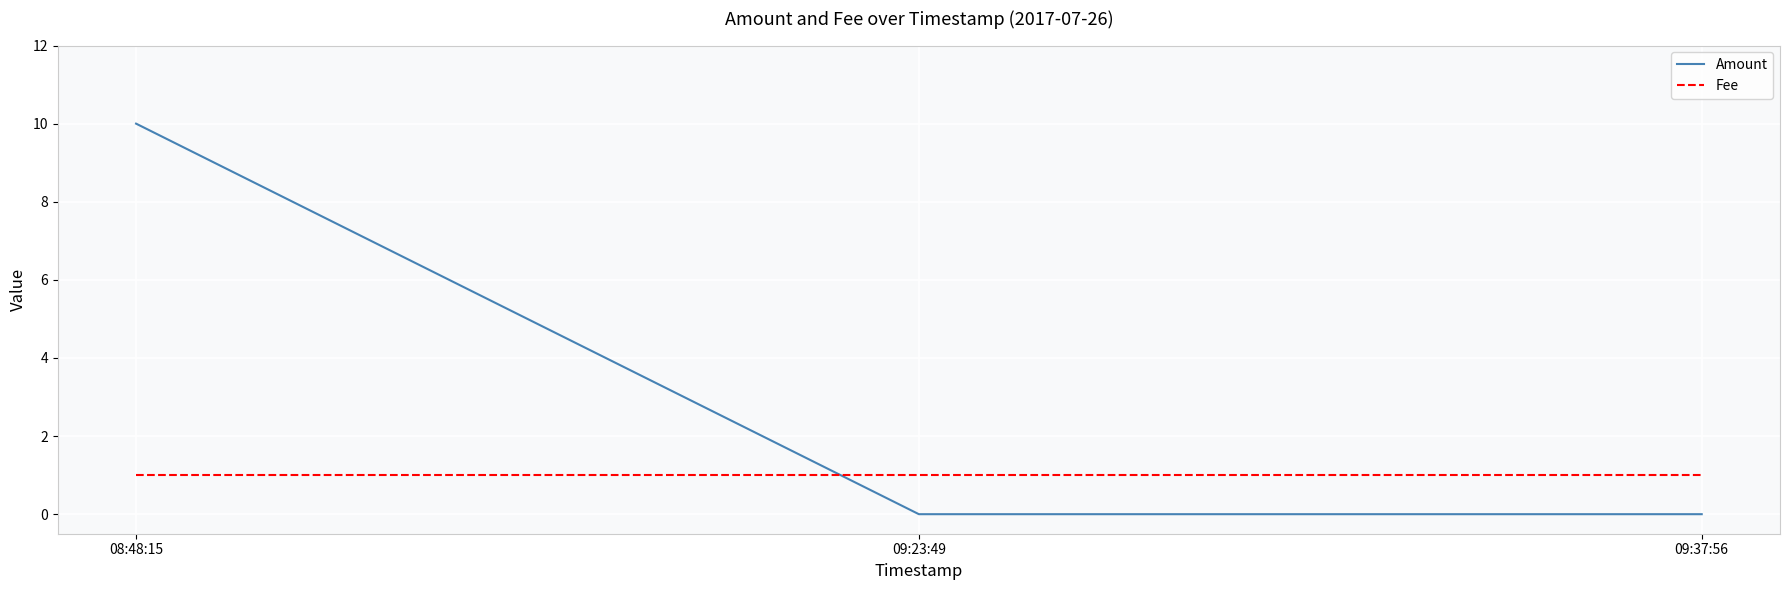

At 09:37:56, list the series in order from largest to smallest.

Fee, Amount